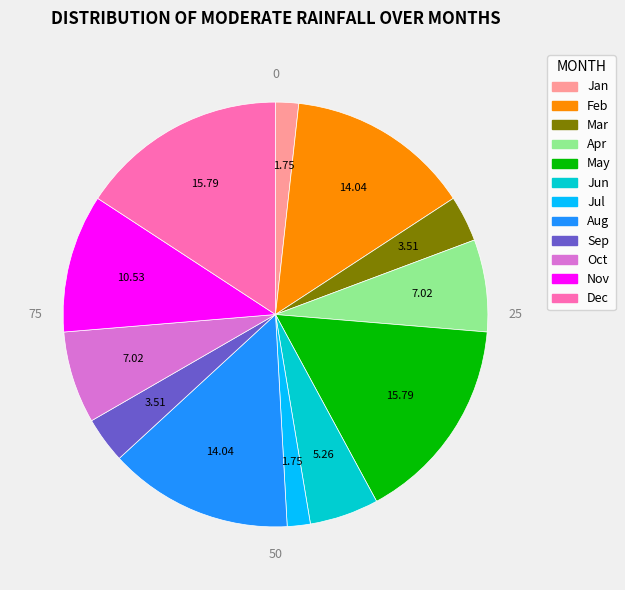

Is there a majority slice in this chart?

No